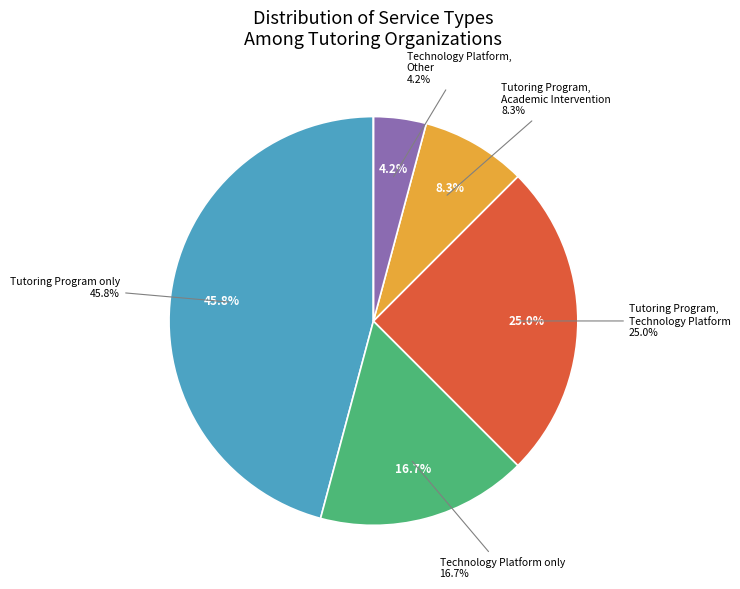

Which slice is the largest?

Tutoring Program